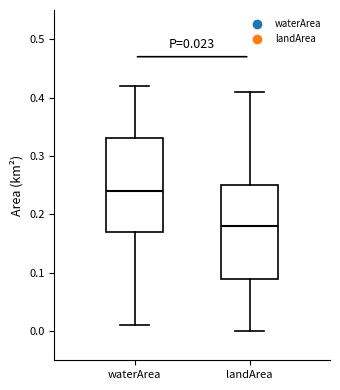

Which box's median line is the highest?

waterArea